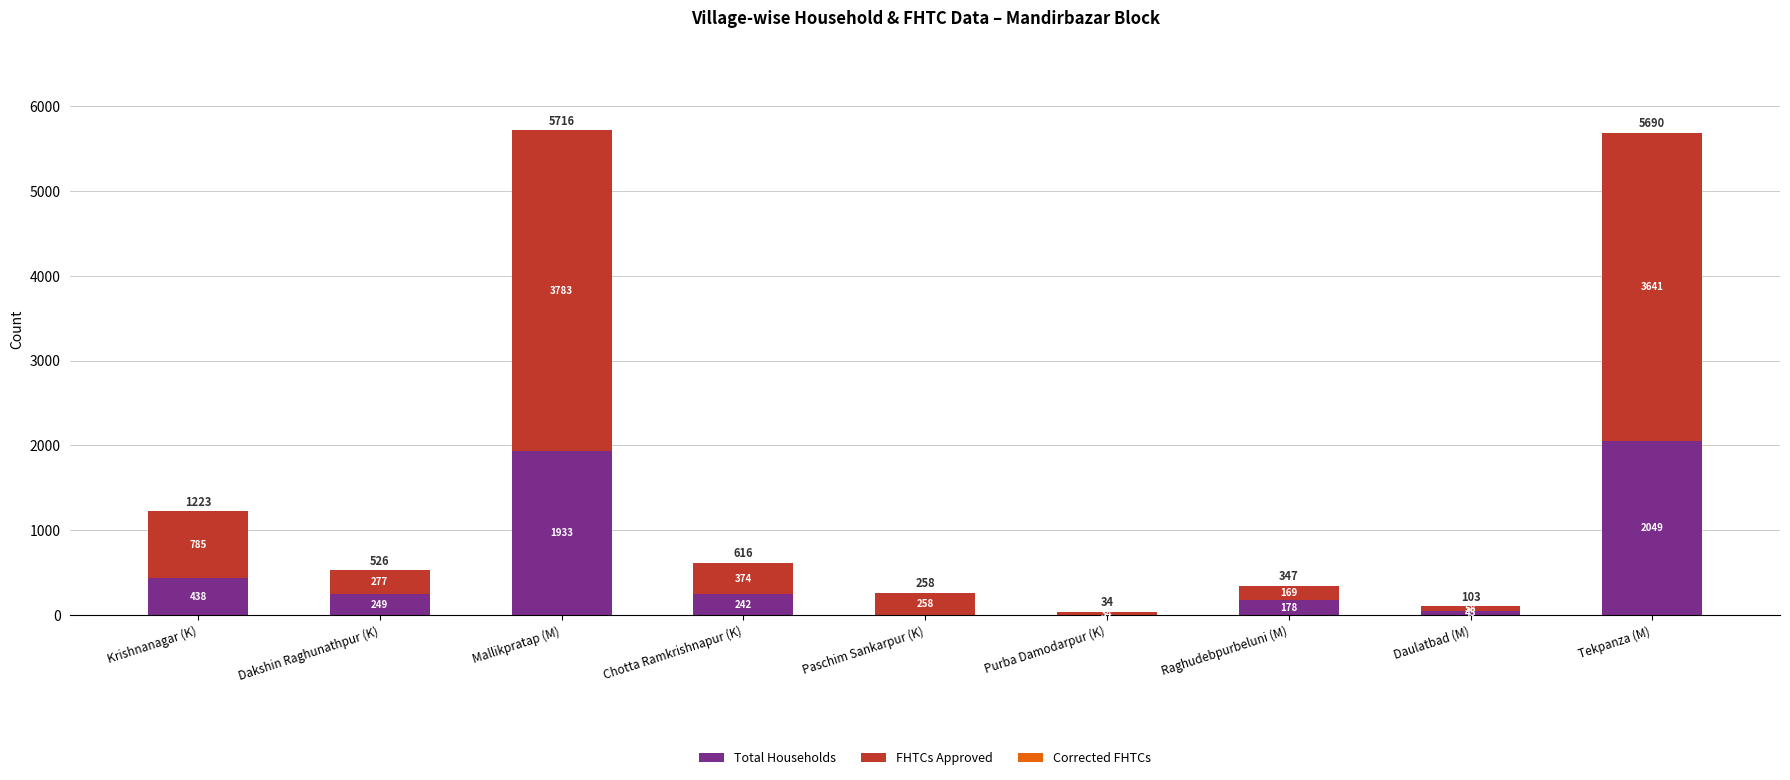

How many distinct data groups are displayed?

2